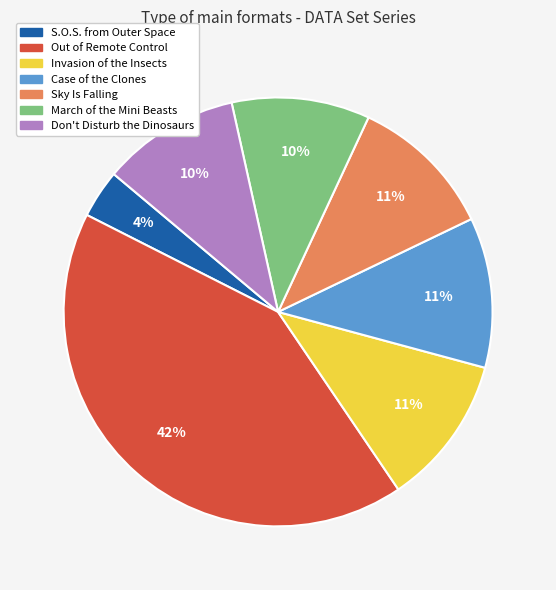

Is the sum of S.O.S. from Outer Space and Sky Is Falling greater than half?

No